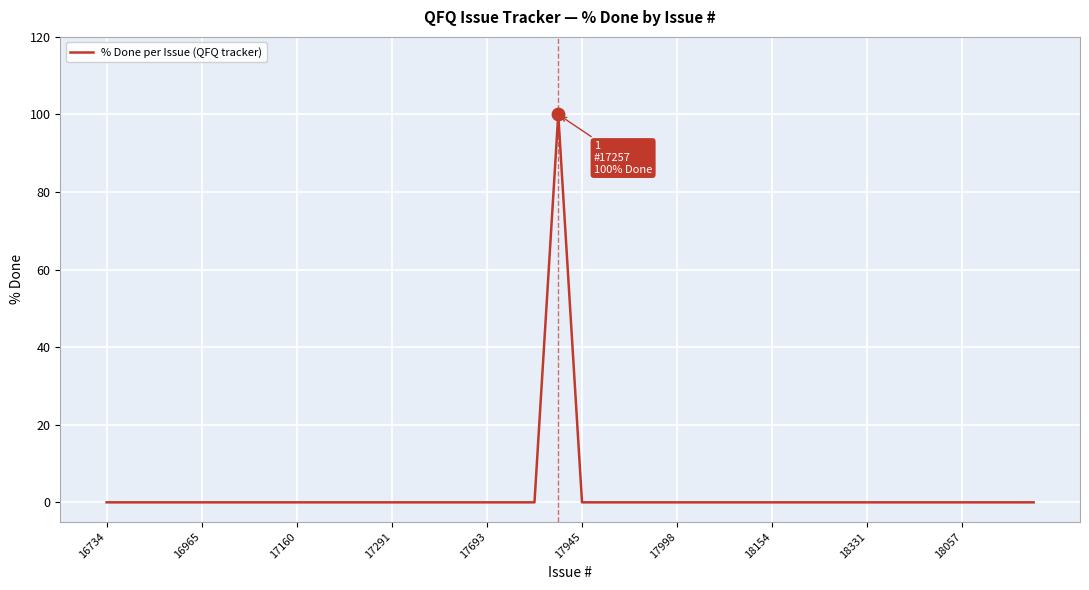

What is the maximum value shown in the chart?

100